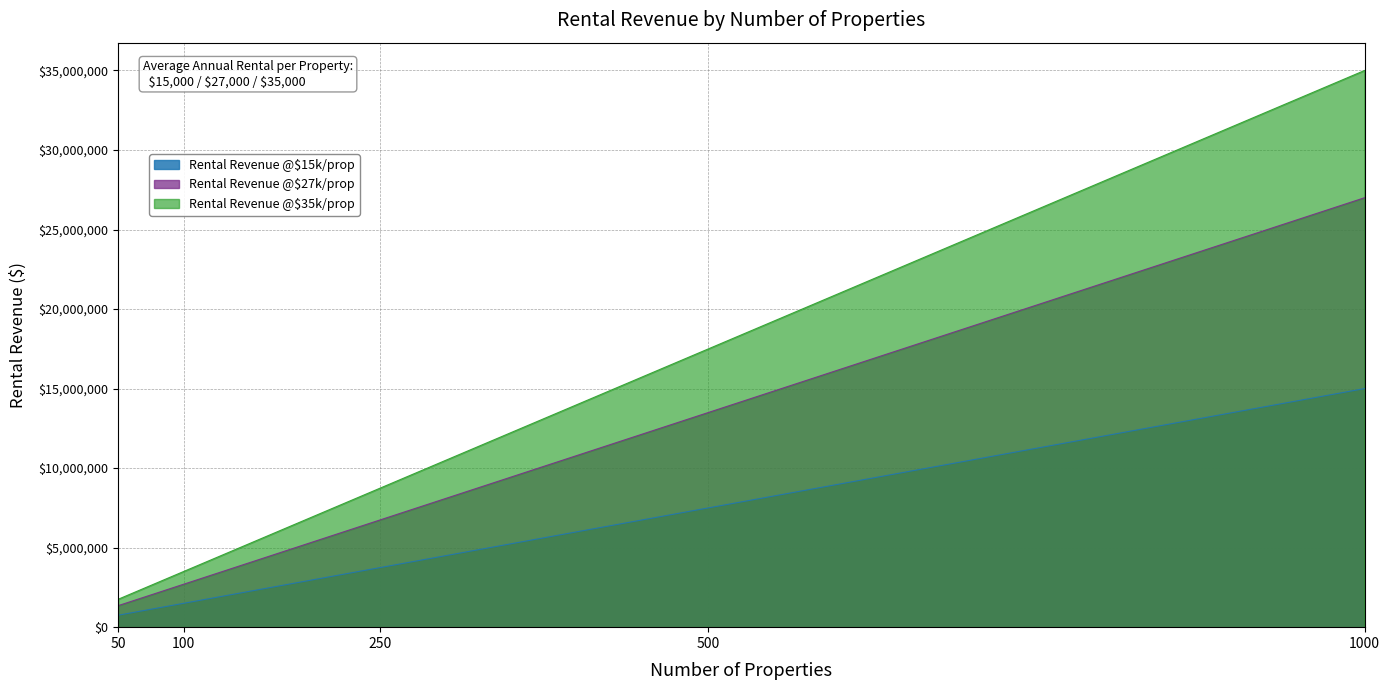

Does the chart have visible grid lines?

Yes